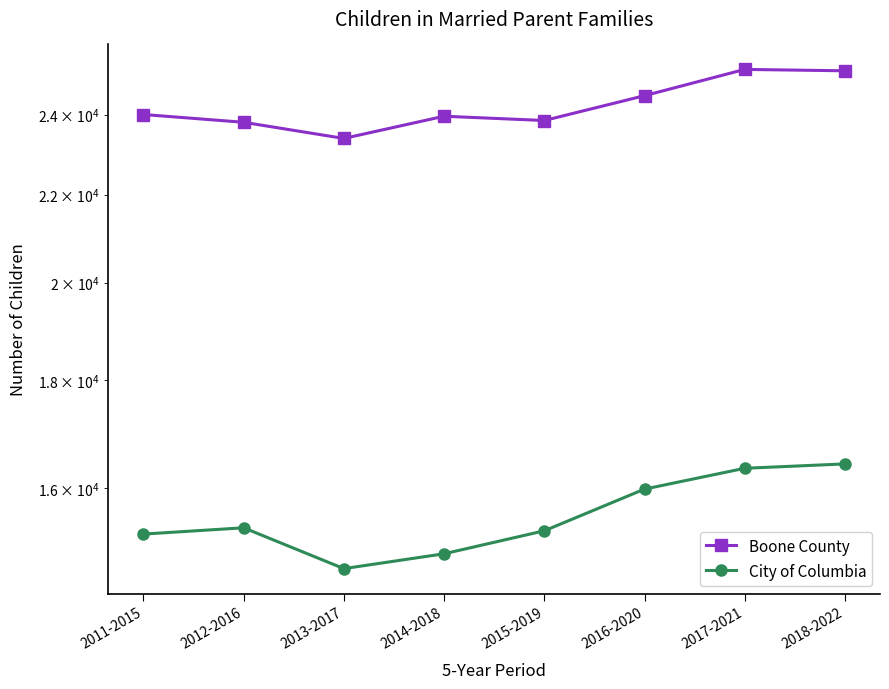

What are all the series names shown in the legend?

Boone County, City of Columbia